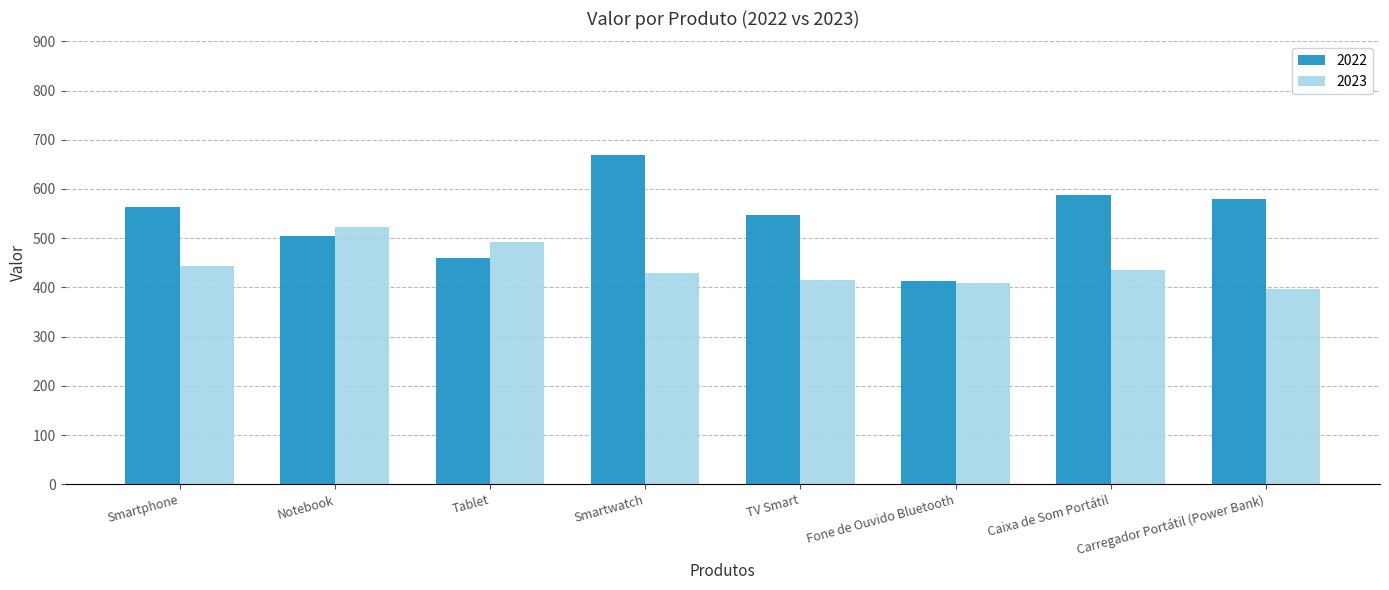

What is the approximate value of 2023 at Smartphone?

443